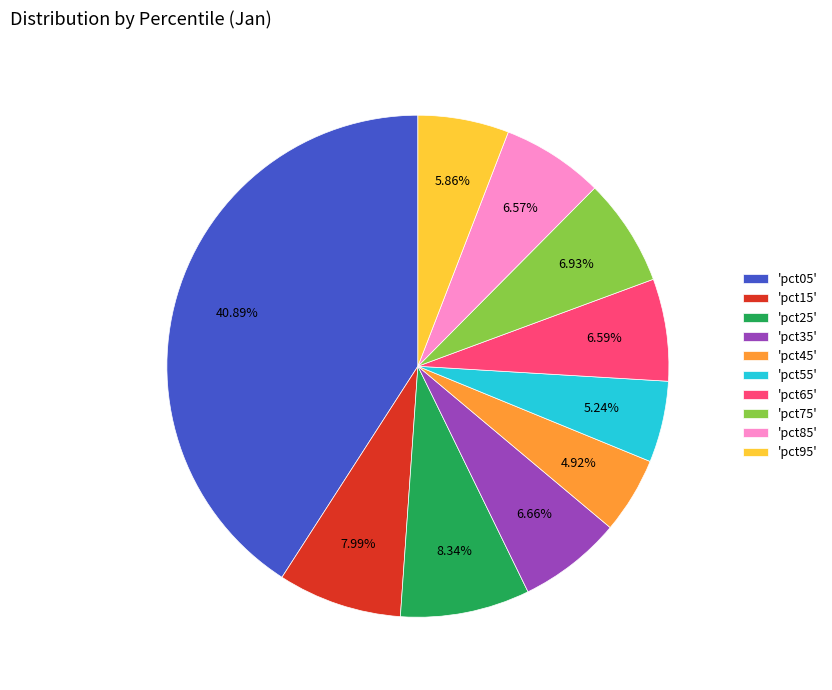

Do 'pct35' and 'pct55' together represent more than half of the pie?

No